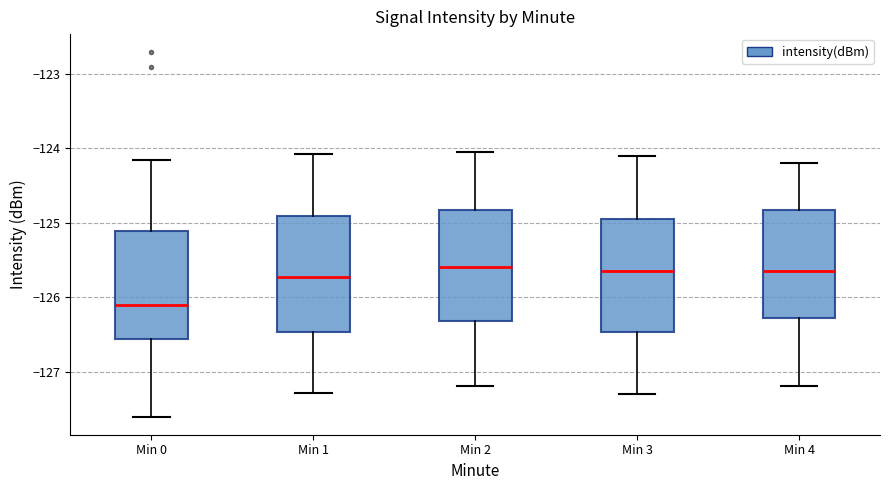

Reading left to right, transcribe this box plot: for each box, give where its median line is, the range the box spans, and where its two whiskers end, as read against the y-axis. The values are not printed on the chart, so give them approximately, as read against the axis.

Min 0: median -126.1, box -126.6 to -125.1, whiskers -127.6 to -124.2
Min 1: median -125.7, box -126.5 to -124.9, whiskers -127.3 to -124.1
Min 2: median -125.6, box -126.3 to -124.8, whiskers -127.2 to -124.0
Min 3: median -125.6, box -126.5 to -124.9, whiskers -127.3 to -124.1
Min 4: median -125.6, box -126.3 to -124.8, whiskers -127.2 to -124.2